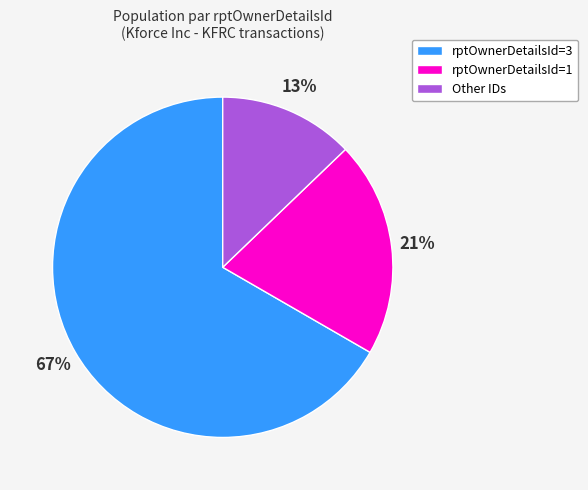

To the nearest percent, what is the average slice percentage?

33%